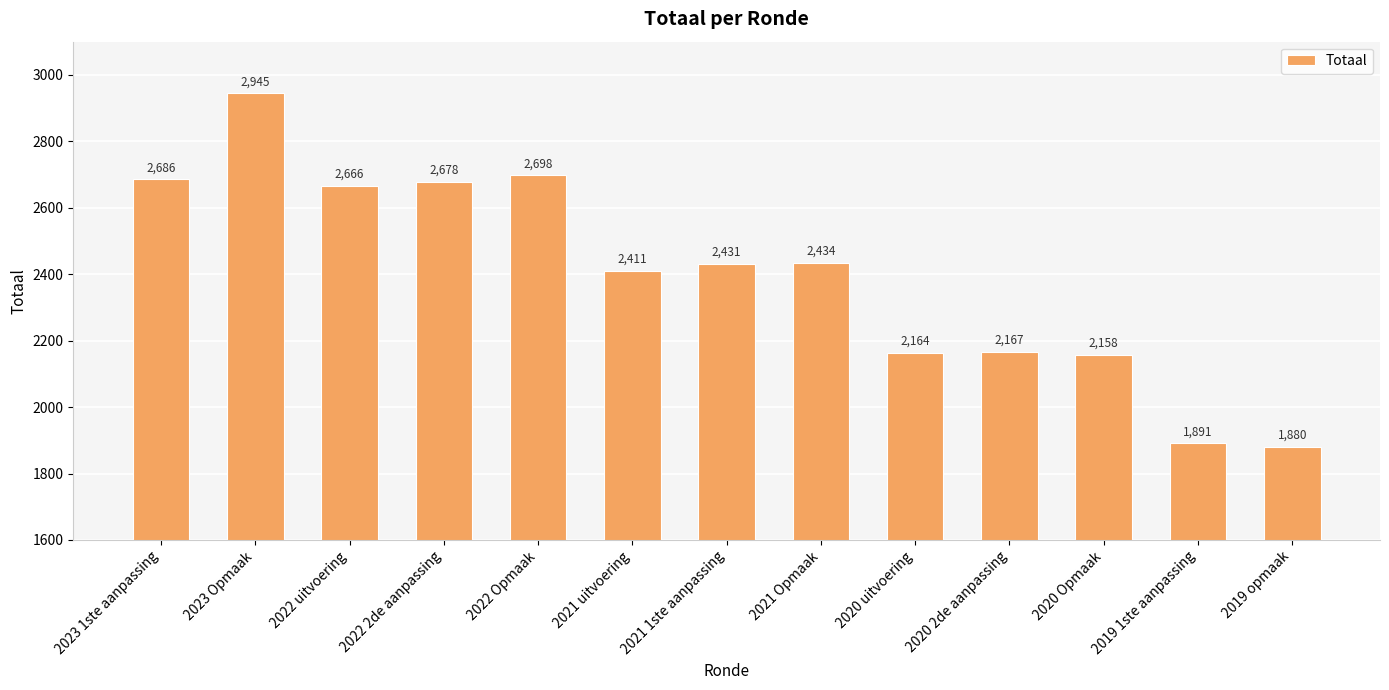

What is the change in value from 2020 2de aanpassing to 2019 1ste aanpassing?

-276